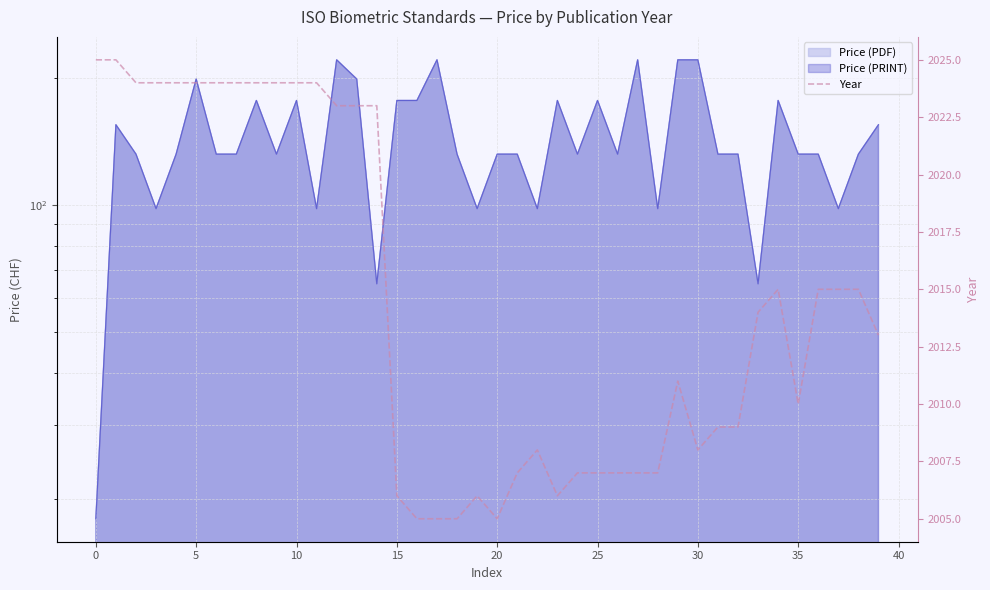

True or false: there are more than 2 points higher than both neighbors.

True